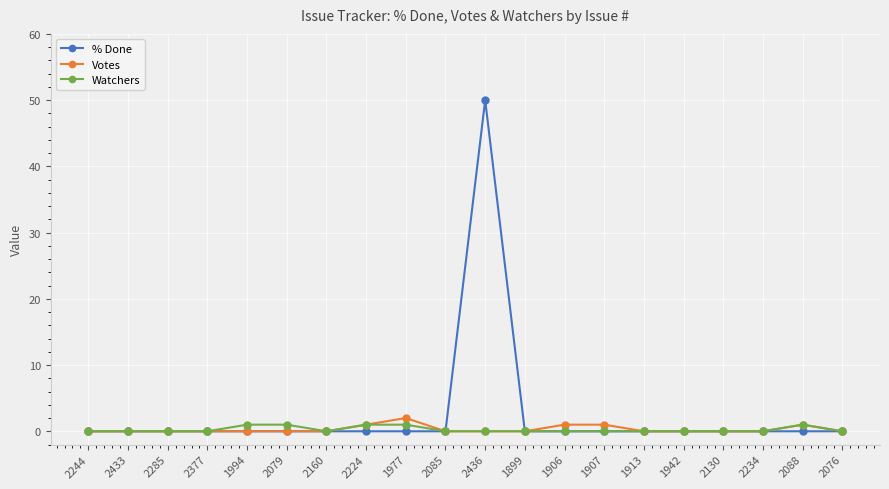

At which category is the sum across all series the highest?

2436